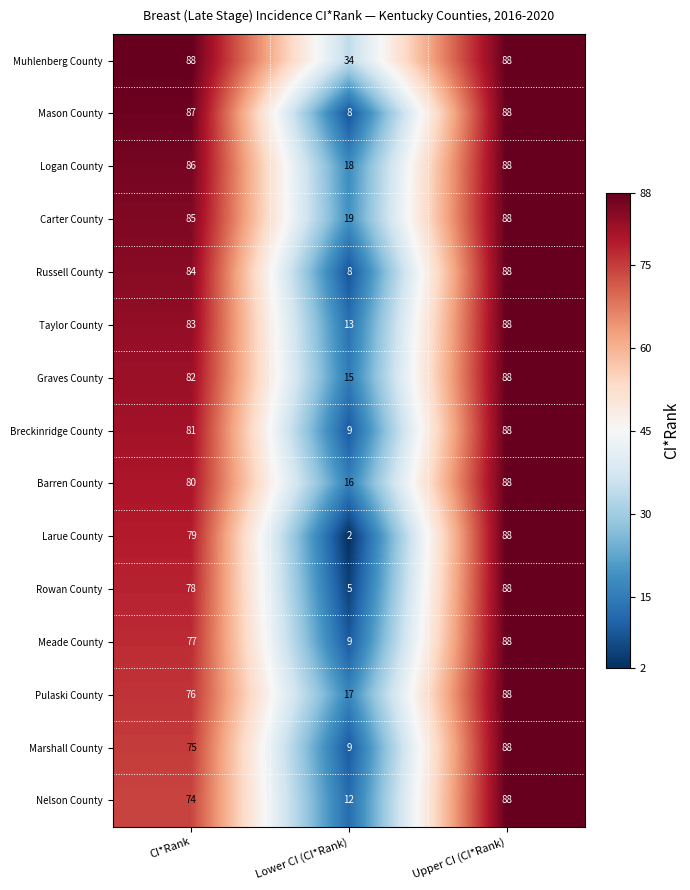

The Graves County series shows 24 at CI*Rank. True or false?

False